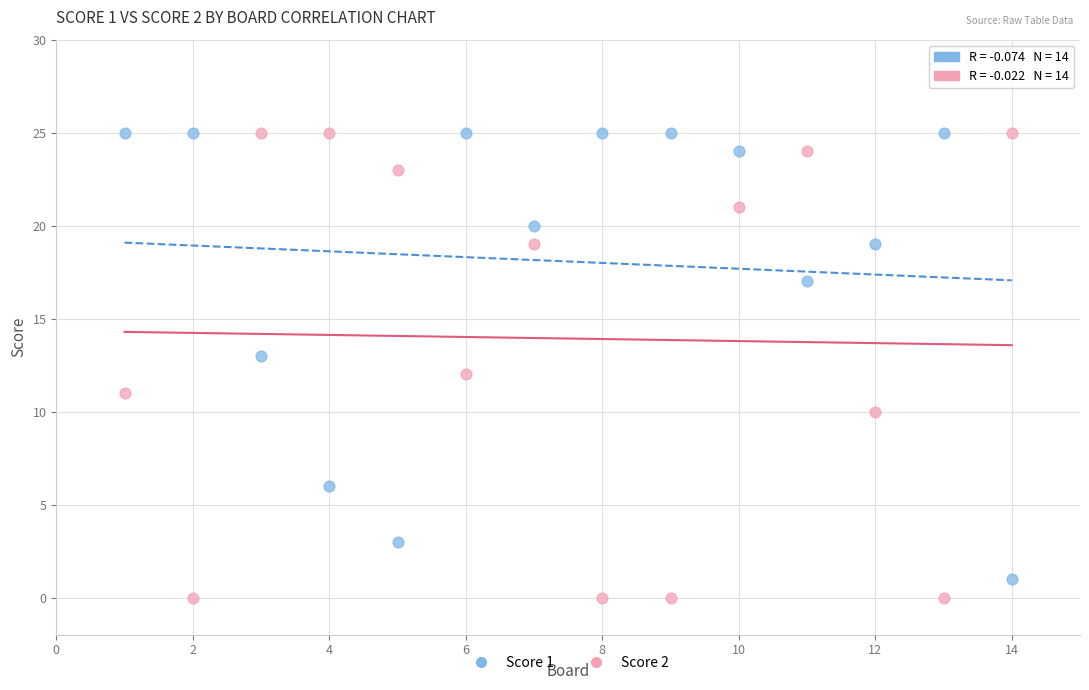

Which series has the largest Y range (max minus min)?

Score 2